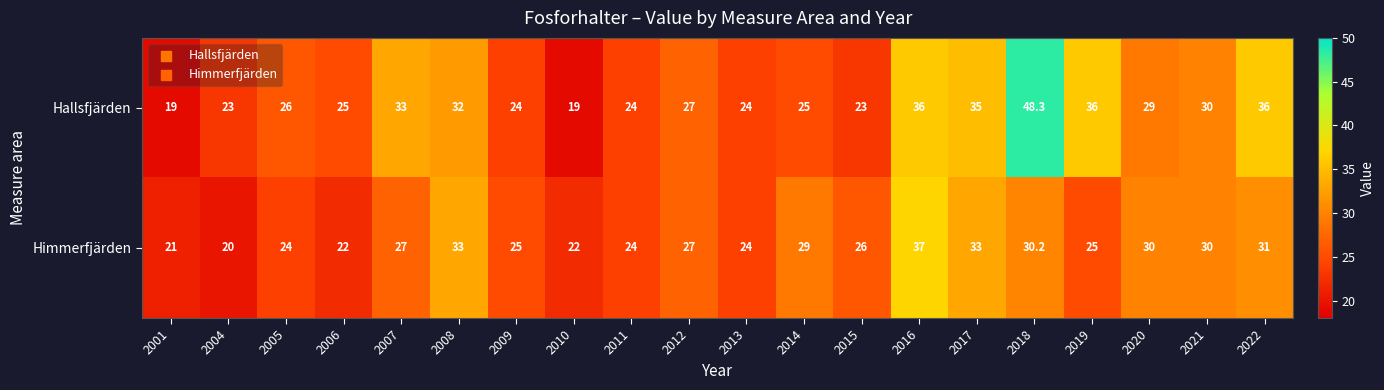

At which label is Hallsfjärden closest to 33?

2007